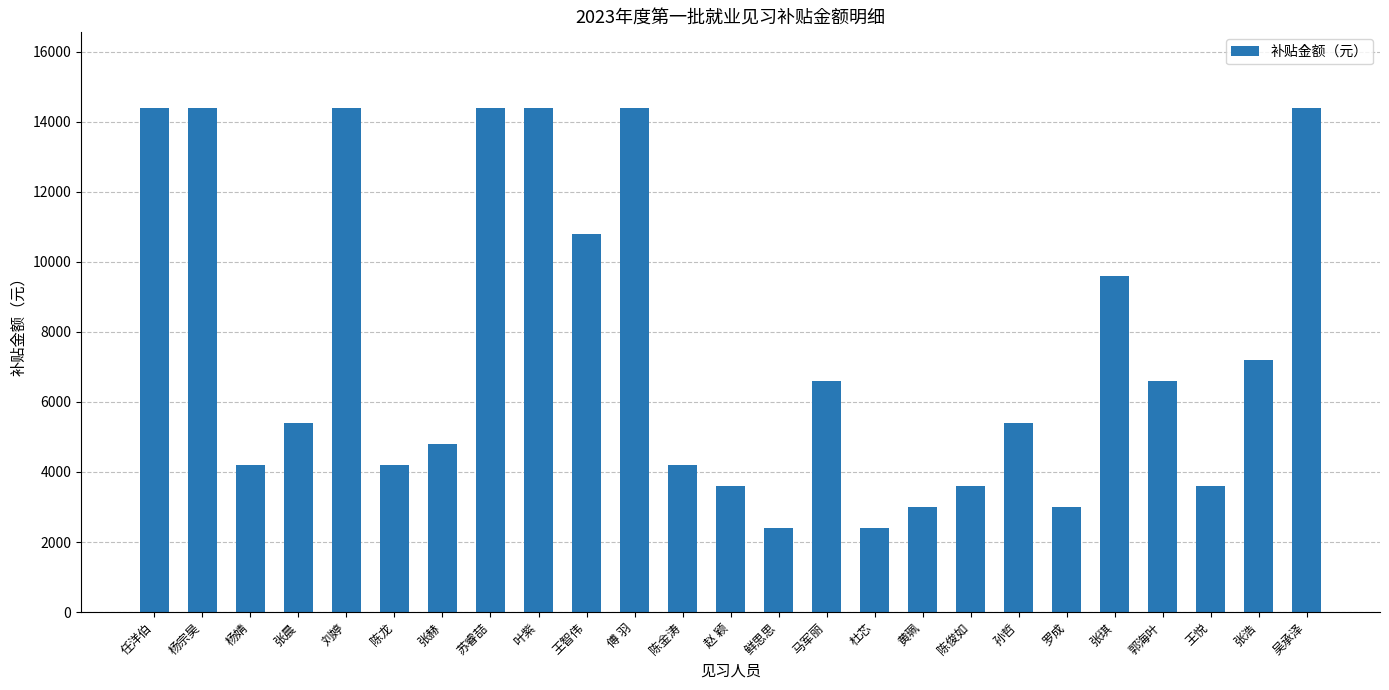

At which label does the data first exceed 5400?

任洋伯